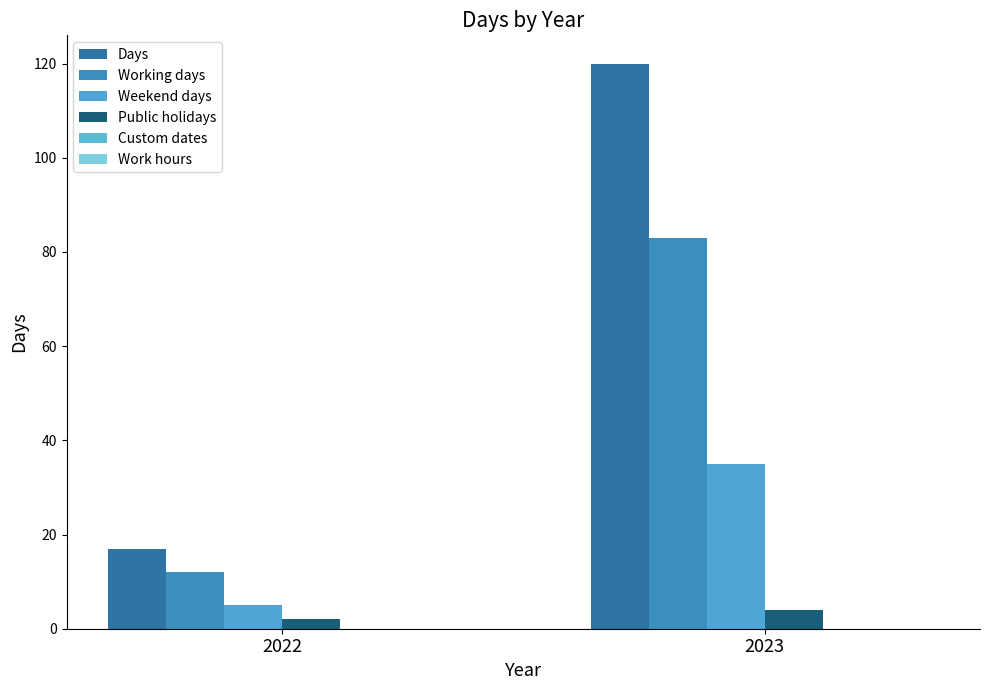

How many values in the Days series are below 120?

1